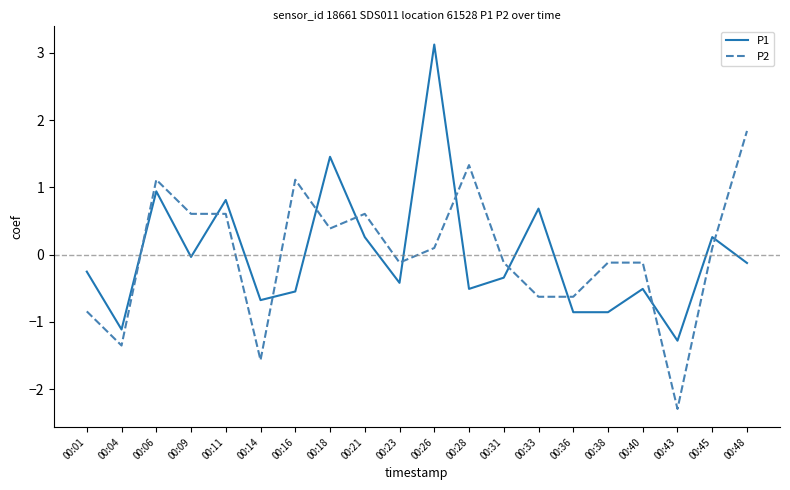

Which label corresponds to the largest value in the chart?

00:26